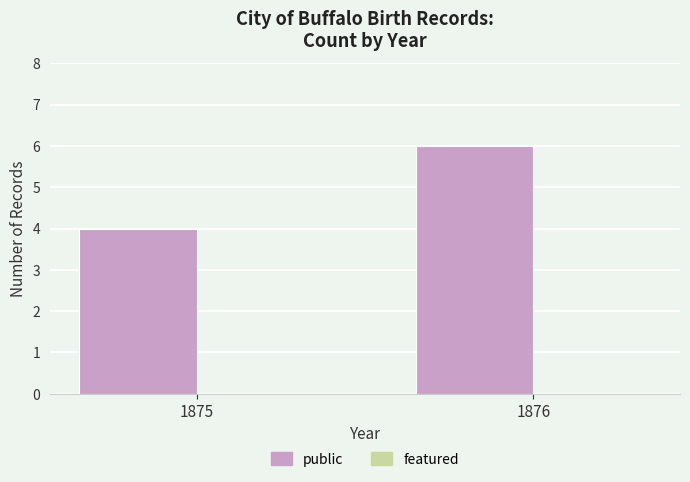

At which category does the chart reach its minimum across all series?

1875